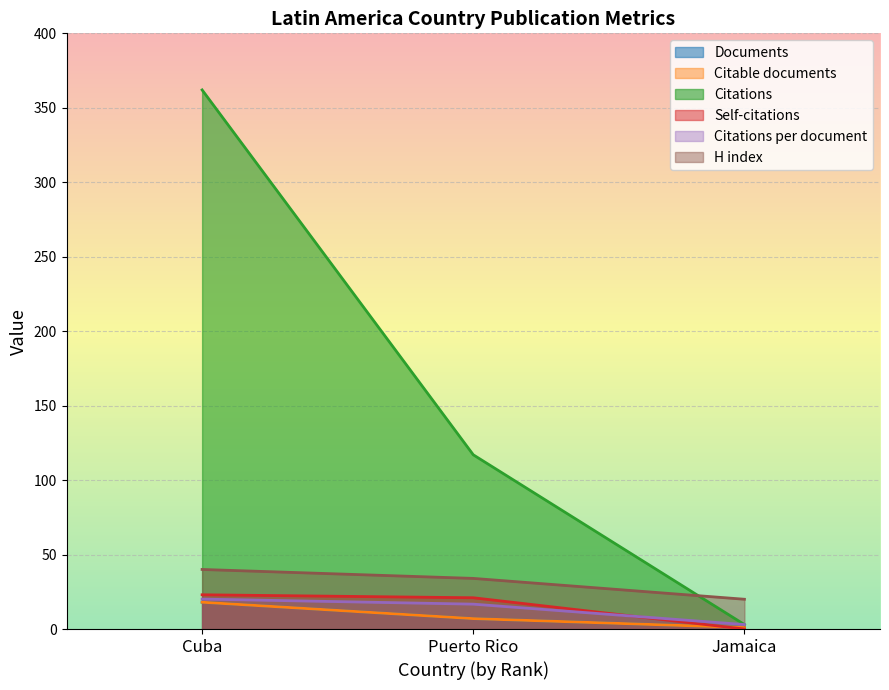

Does the chart display data point markers on the line(s)?

No